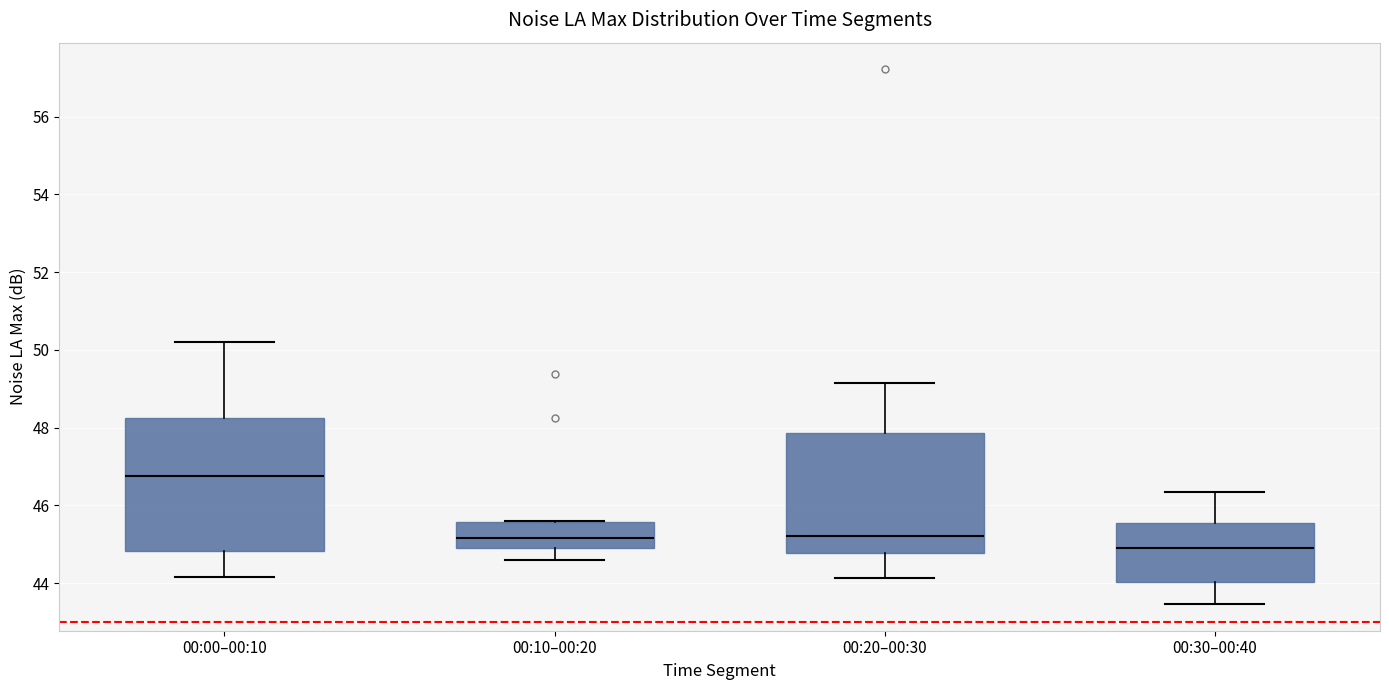

Which box is the tallest, from its lower edge to its upper edge?

00:00–00:10